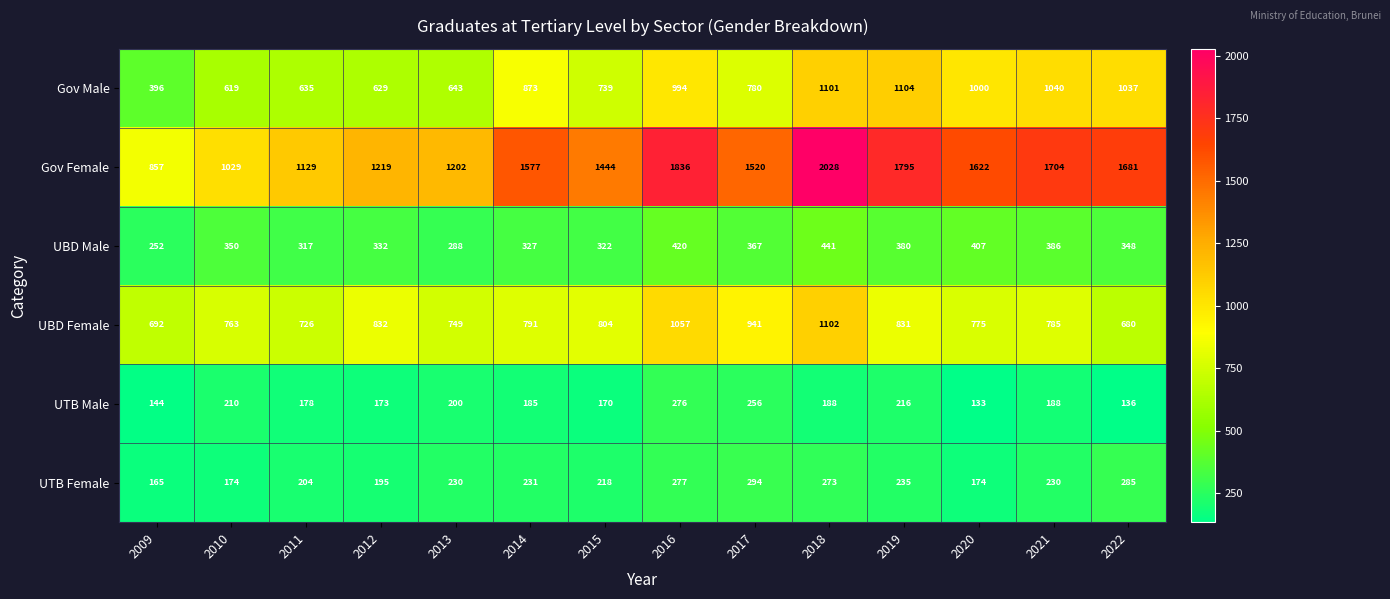

The value of UBD Male at 2018 is 441. True or false?

True